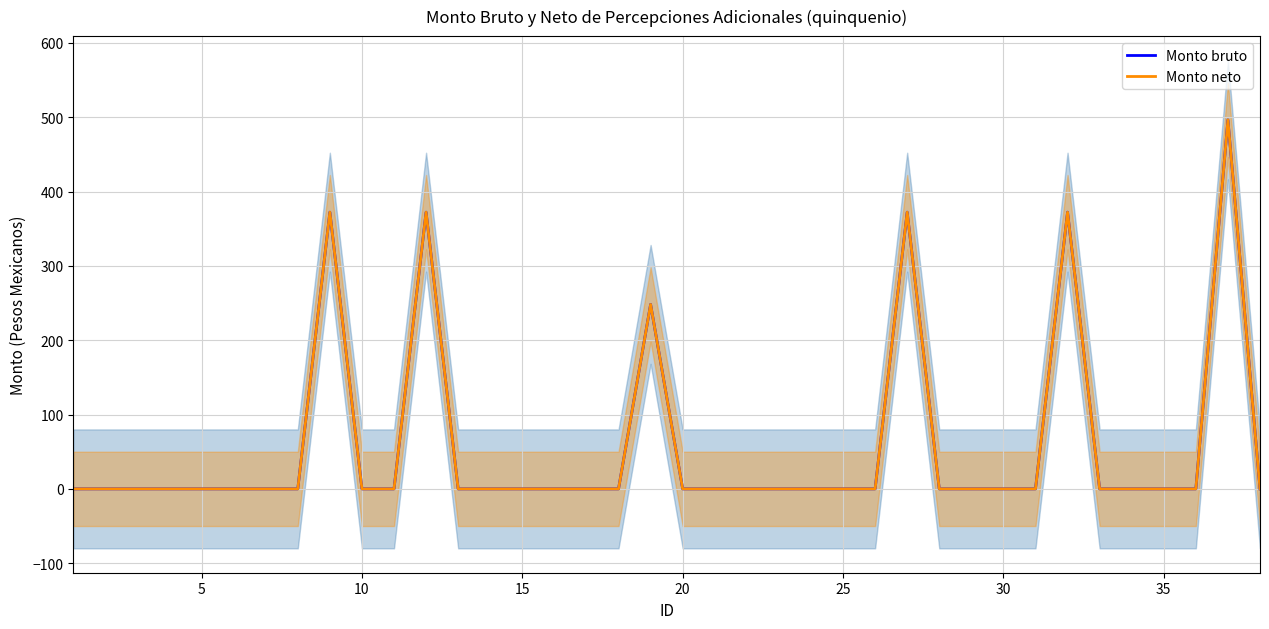

Count the number of data series in this chart.

2